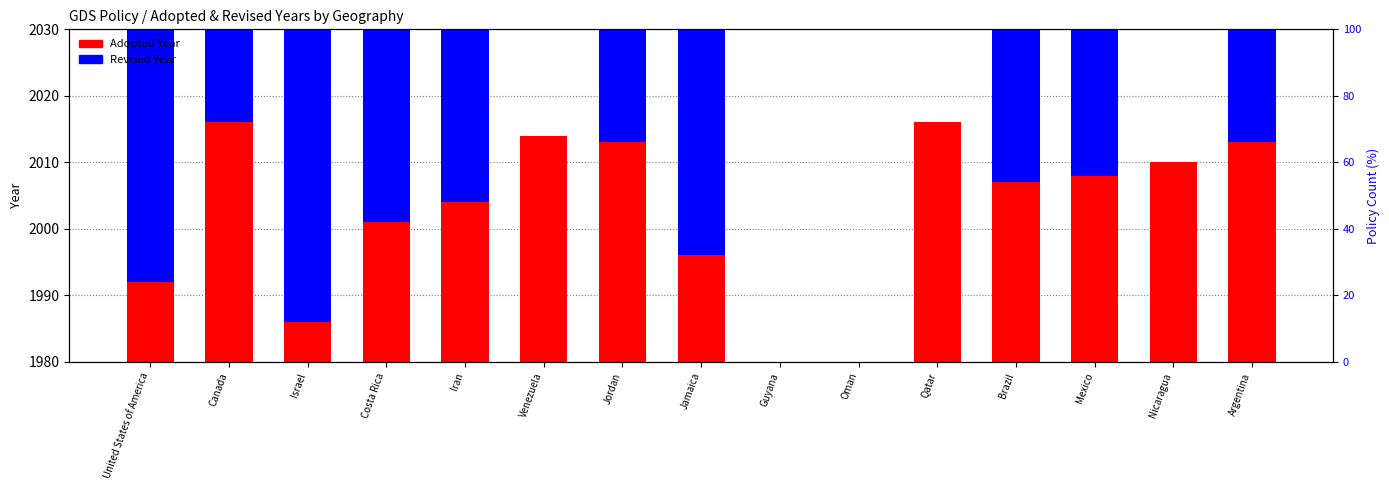

What is the label of the 13th bar from the right?

Israel